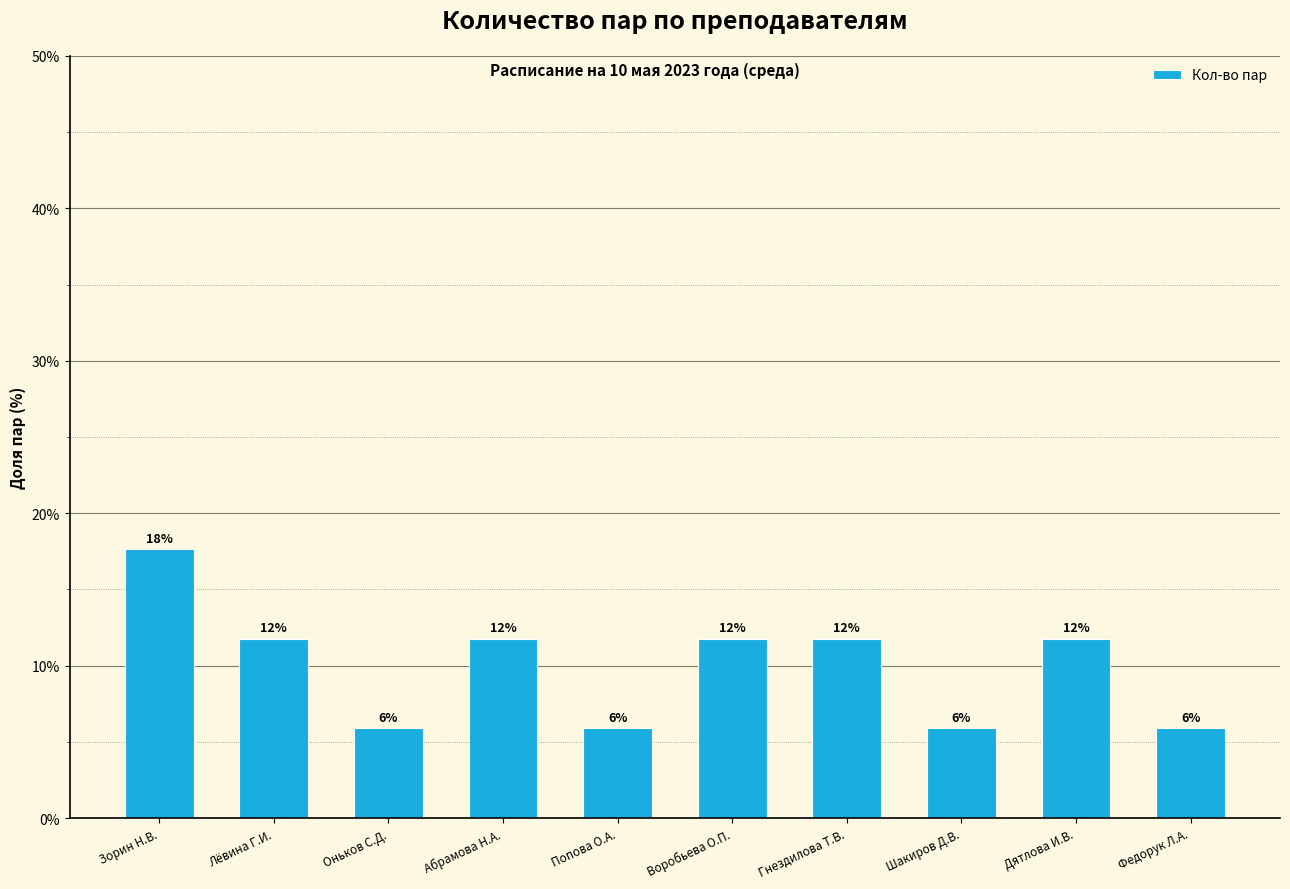

List the labels in order of value, largest first.

Зорин Н.В., Лёвина Г.И., Абрамова Н.А., Воробьева О.П., Гнездилова Т.В., Дятлова И.В., Оньков С.Д., Попова О.А., Шакиров Д.В., Федорук Л.А.